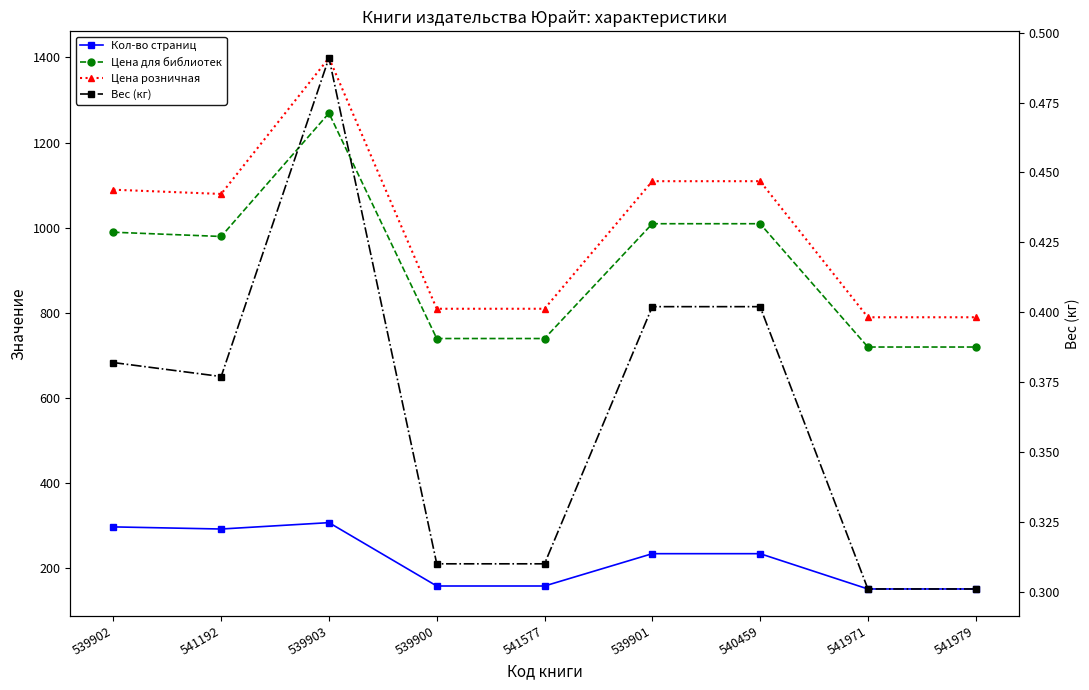

True or false: Цена розничная and Цена для библиотек cross at least once.

False